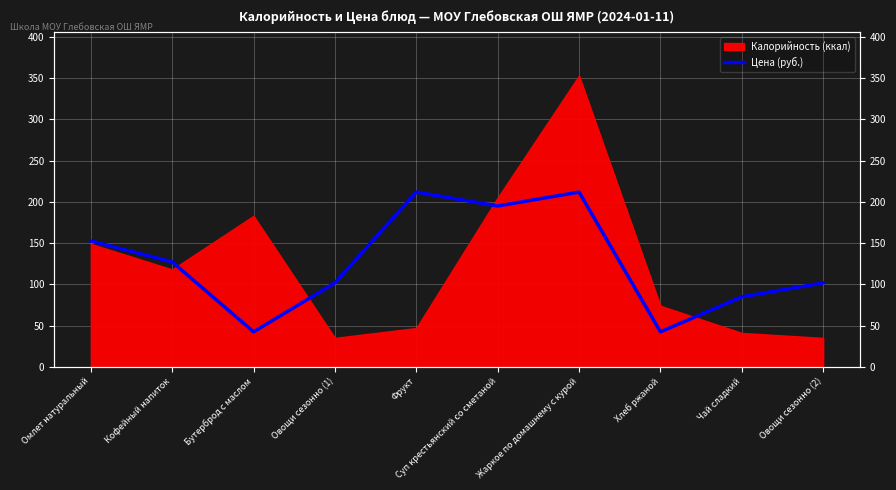

What is the value of the 1st point from the left?

152.5